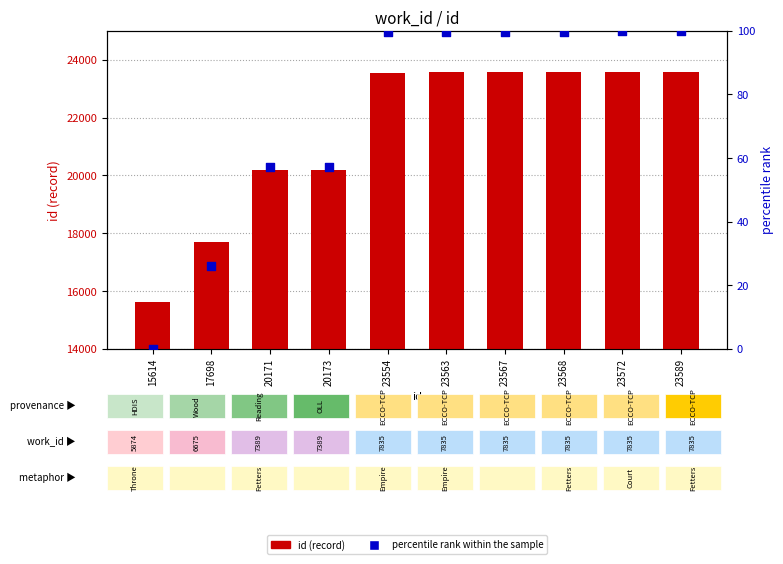

Which series has the largest total across all categories?

id (record)